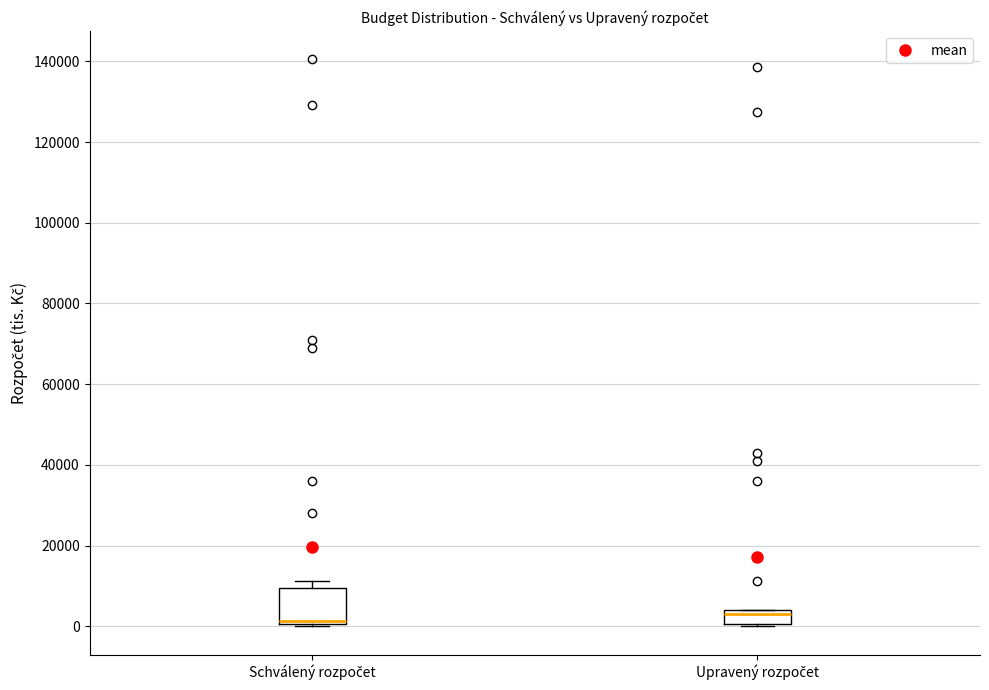

Reading left to right, transcribe this box plot: for each box, give where its median line is, the range the box spans, and where its two whiskers end, as read against the y-axis. The values are not printed on the chart, so give them approximately, as read against the axis.

Schválený rozpočet: median 2000, box 0 to 10000, whiskers 0 to 12000
Upravený rozpočet: median 4000 (just below the box's upper edge), box 0 to 4000, whiskers 0 to 4000